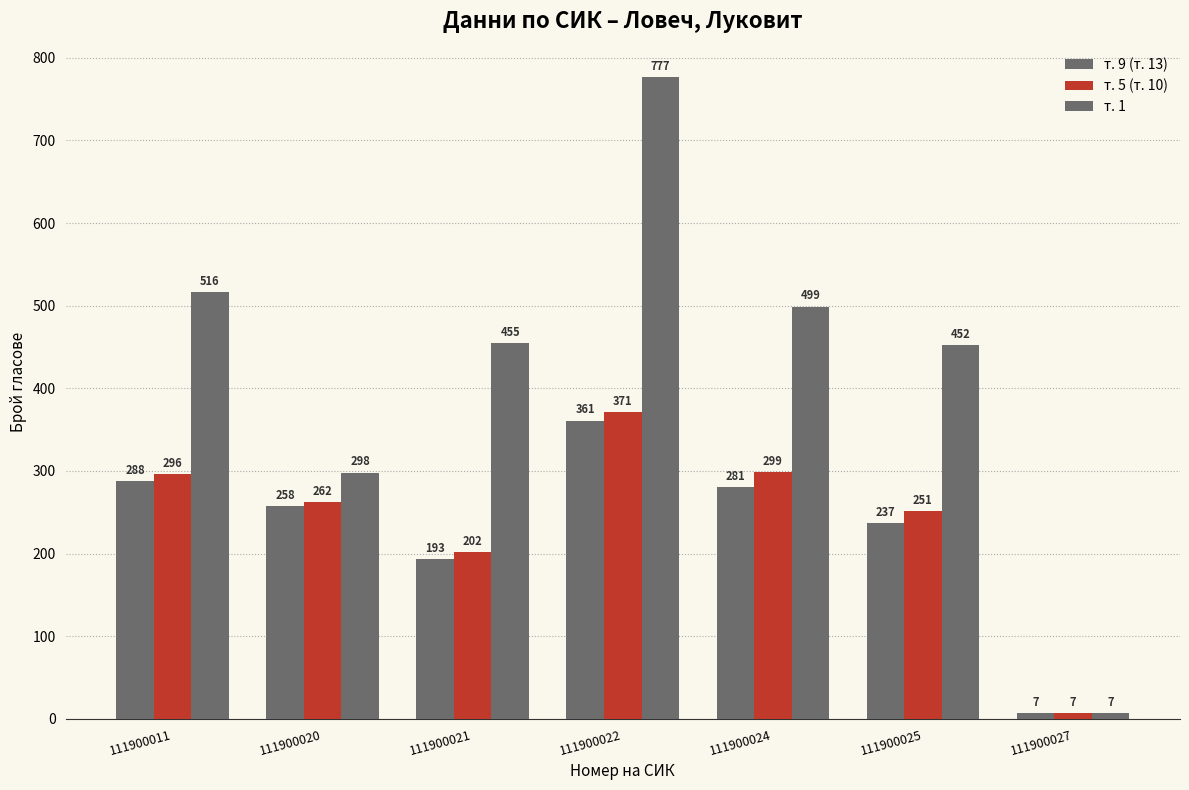

What is the lowest value of the т. 9 (т. 13) series?

7